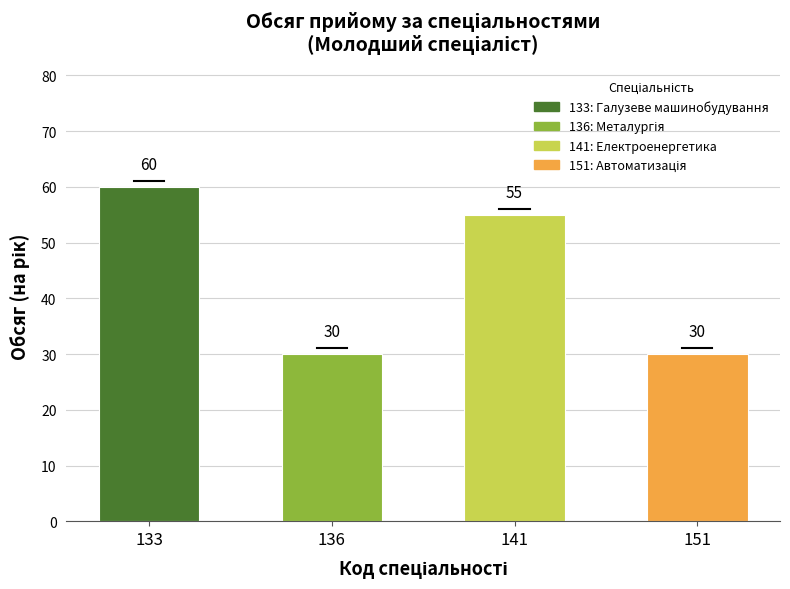

What is the sum of all values?

175